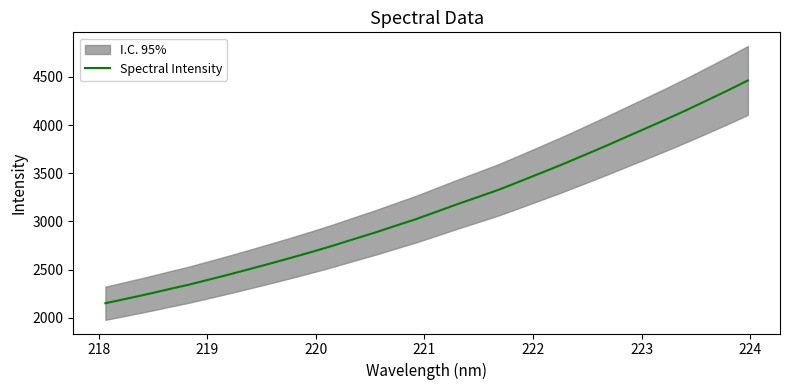

What is the minimum value for Spectral Intensity?

2151.7